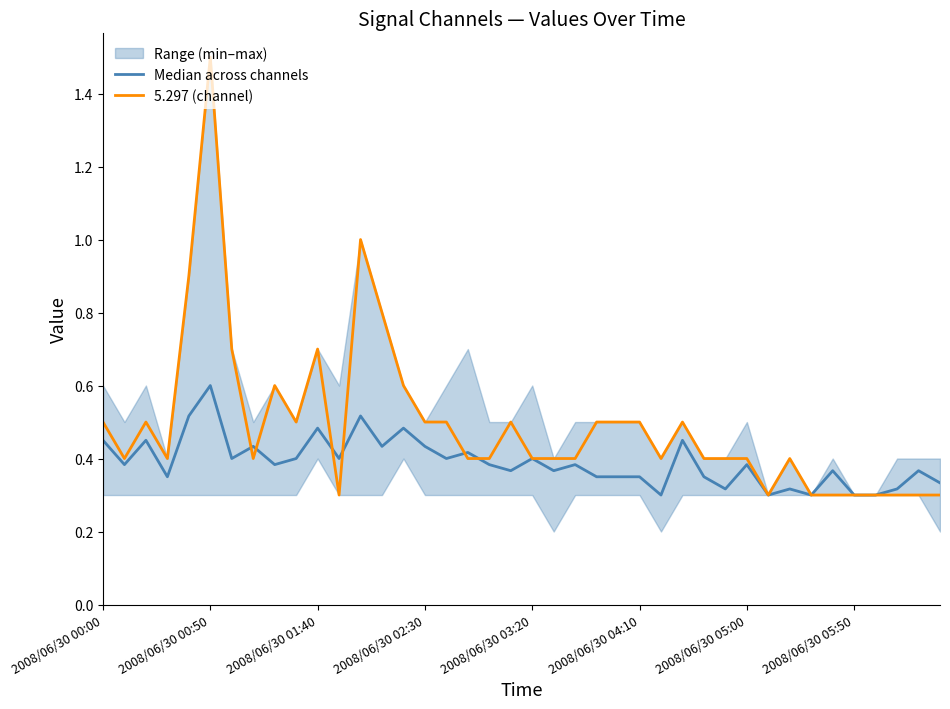

What is the sum of all Median across channels values?

15.6